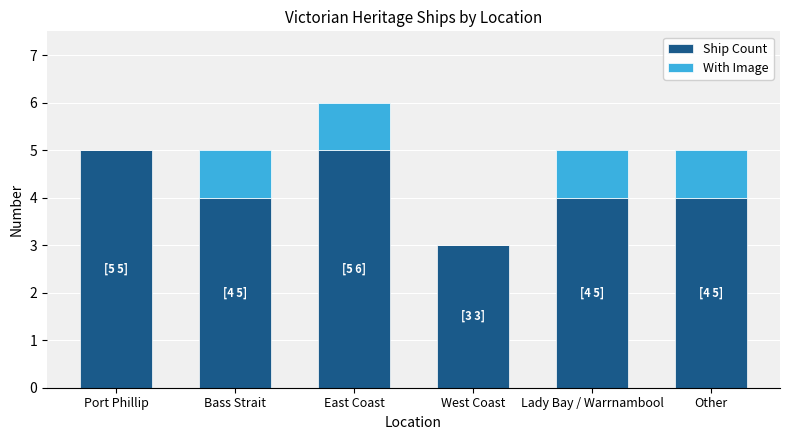

Are the bars horizontal?

No